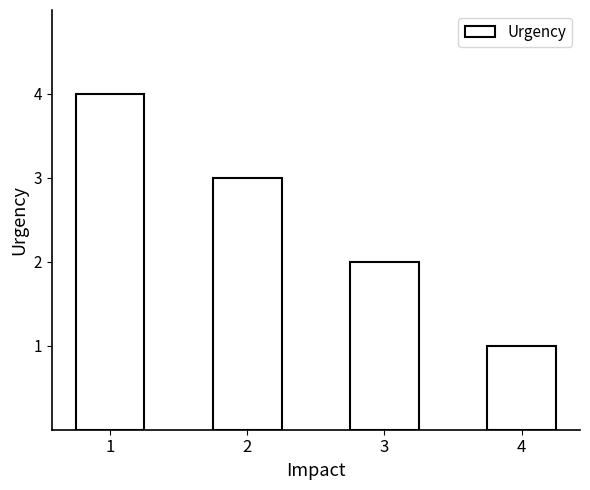

Reading left to right, extract all data points from this chart.

1=4	2=3	3=2	4=1